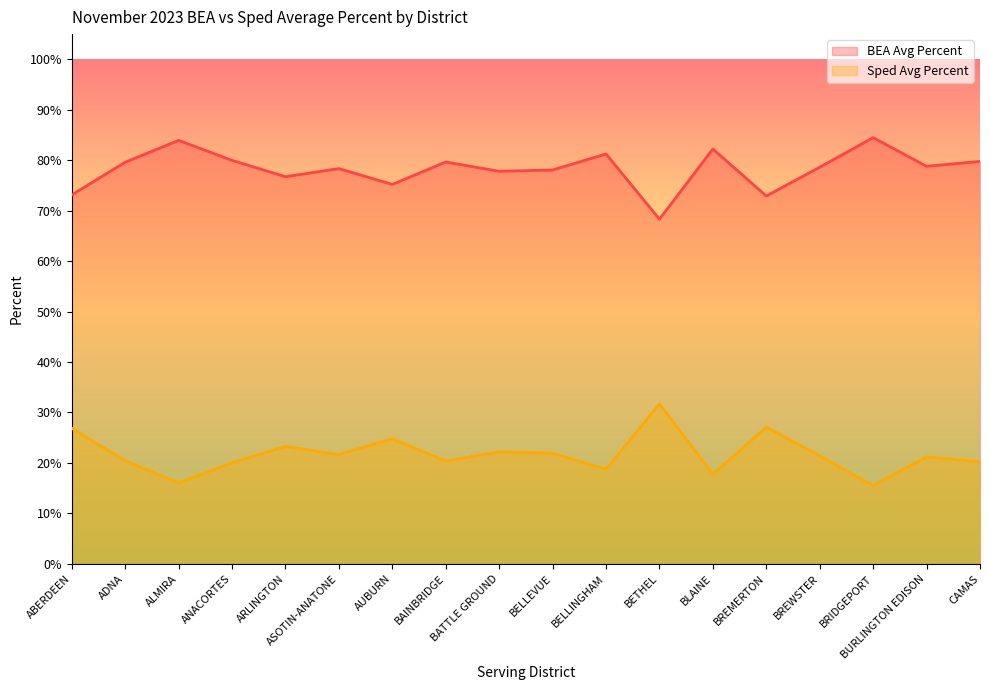

In BEA Avg Percent, how many points are higher than both neighbors (excluding endpoints)?

6